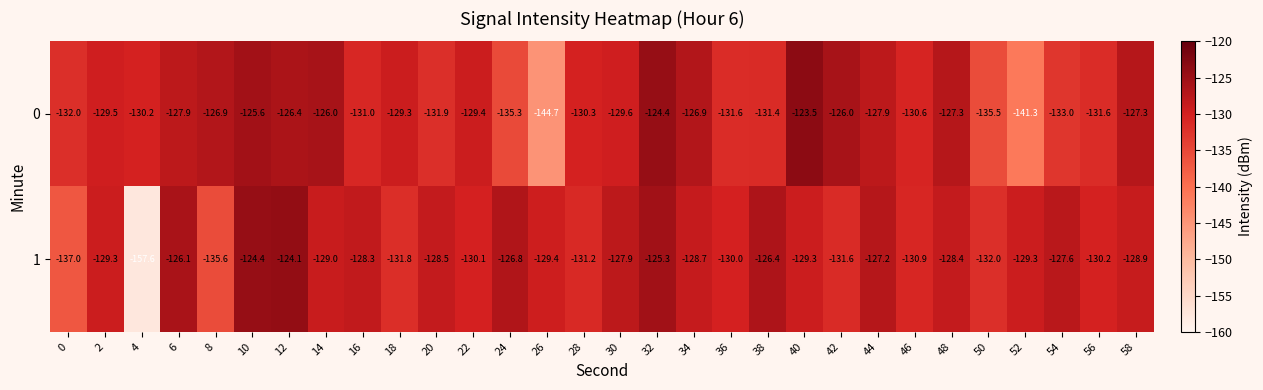

At which category is the sum across all series the highest?

32